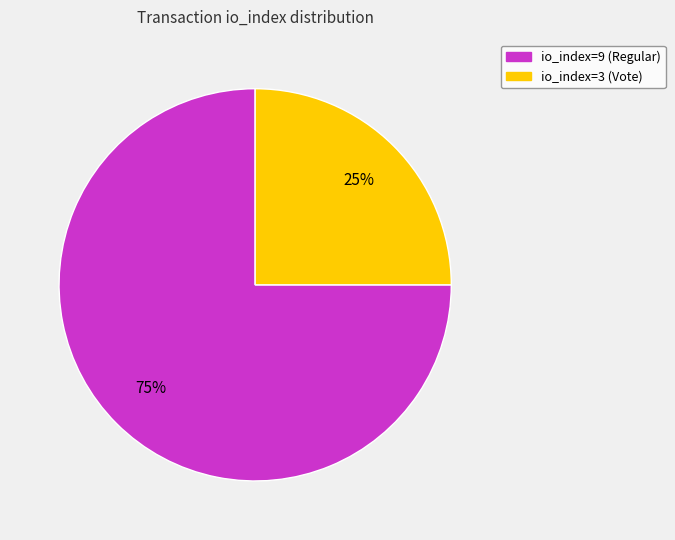

What percentage is the io_index=9 (Regular) slice, to the nearest percent?

75%